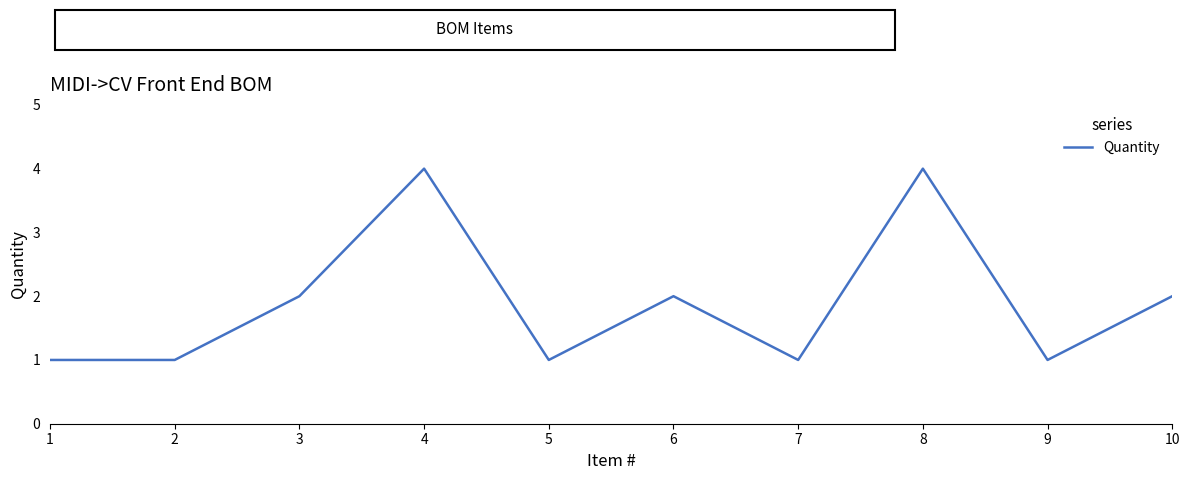

Reading left to right, what are all the values shown in this chart?

1	1	2	4	1	2	1	4	1	2